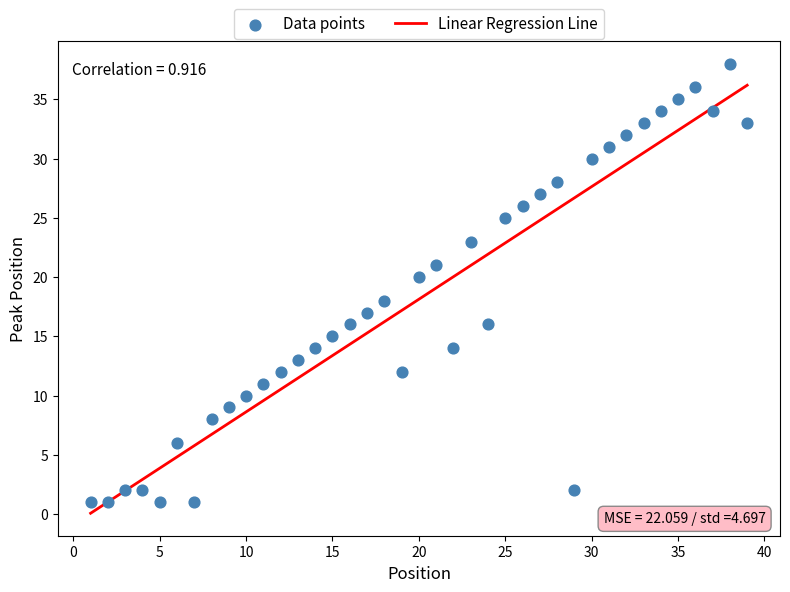

What is the range of Y values (max minus min)?

37